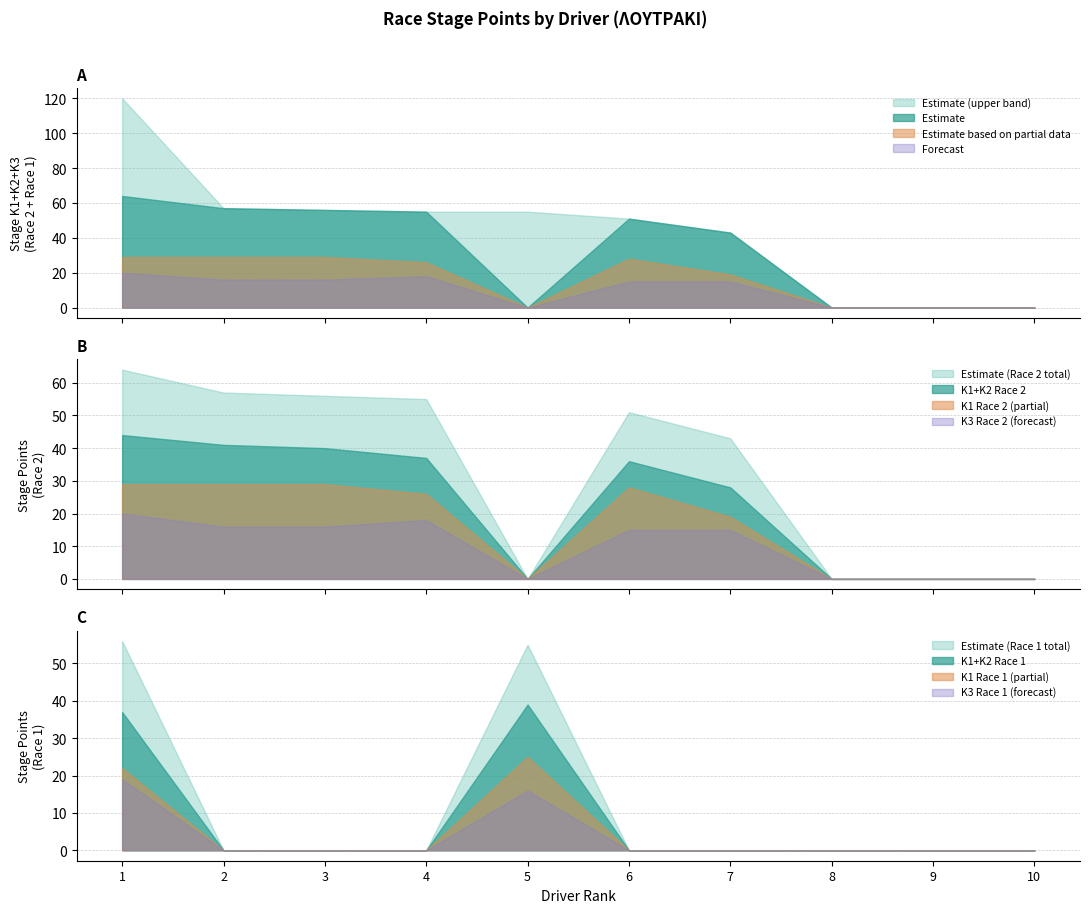

The K2_Race2 series shows 17 at 4. True or false?

False